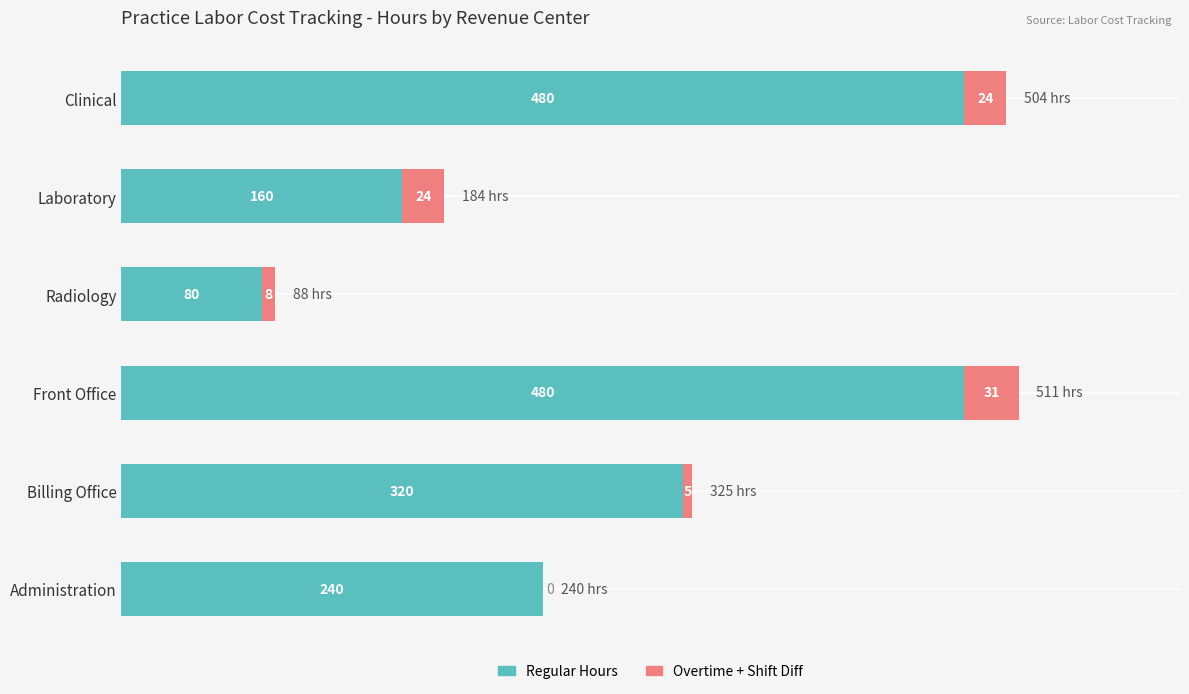

At which category is the sum across all series the highest?

Front Office